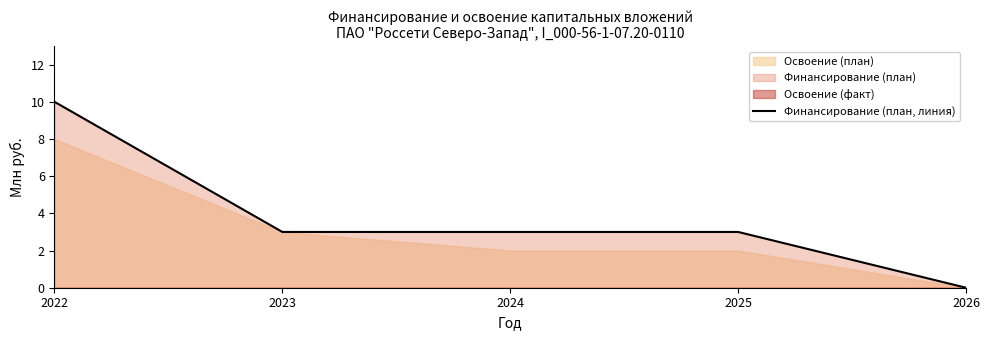

List the labels in order of value, largest first.

2022, 2023, 2024, 2025, 2026